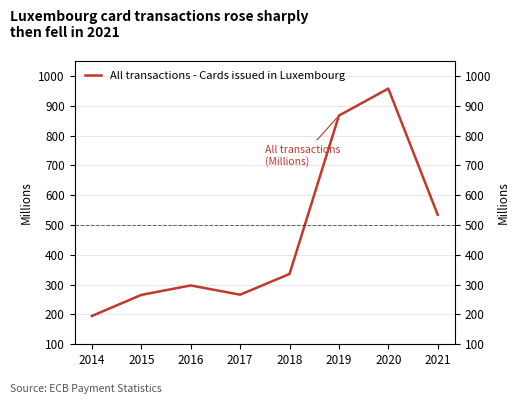

Where does the data first go above 335?

2018